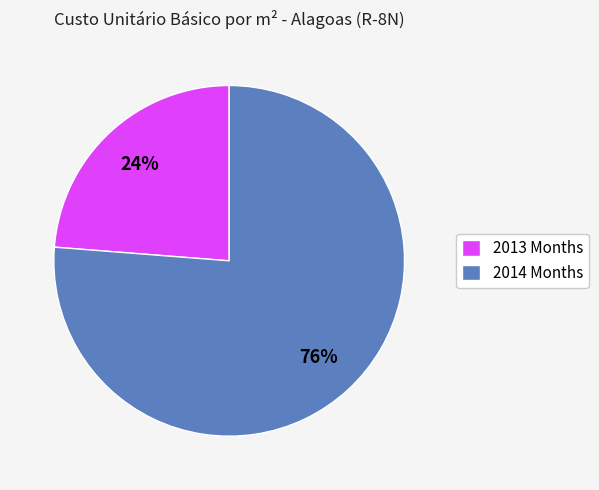

Between 2014 Months and 2013 Months, which is larger?

2014 Months